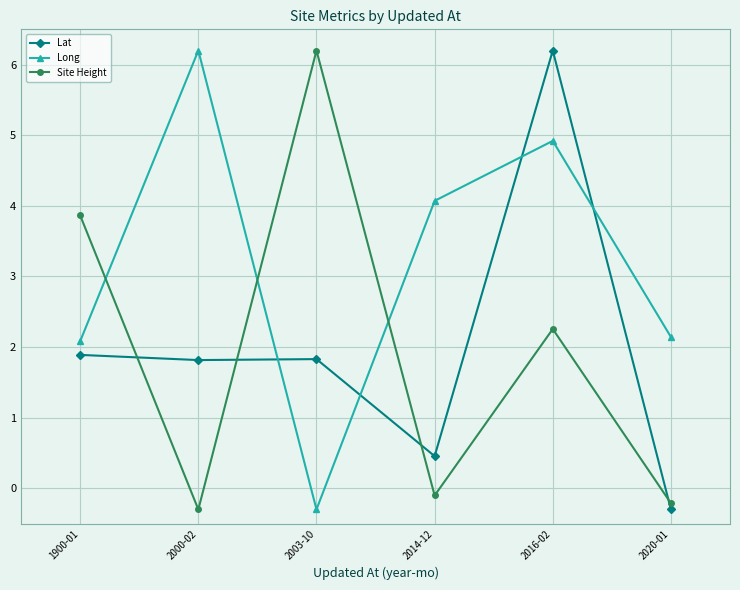

How many times do Long and Site Height cross each other?

3